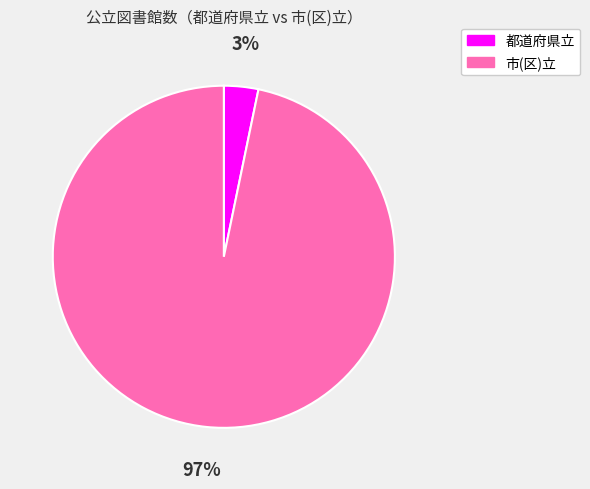

Count the number of slices in the pie.

2